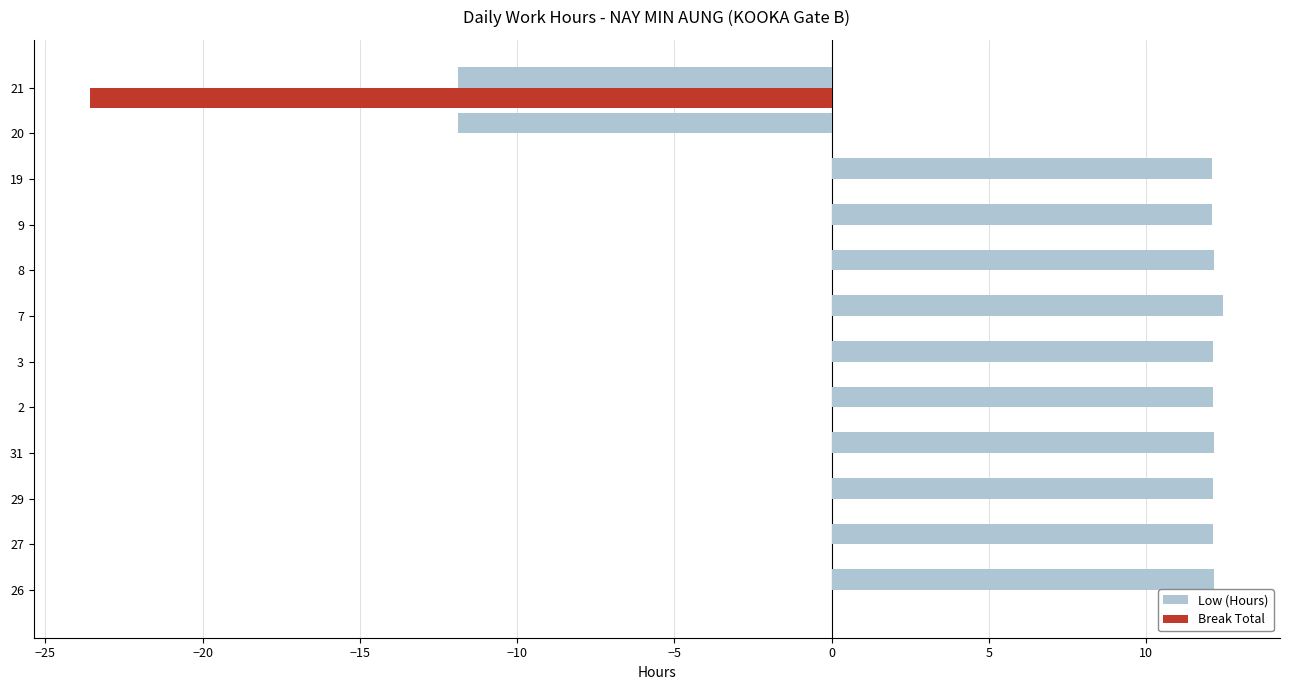

Which series changed the most between 2 and 21?

Low (Hours)